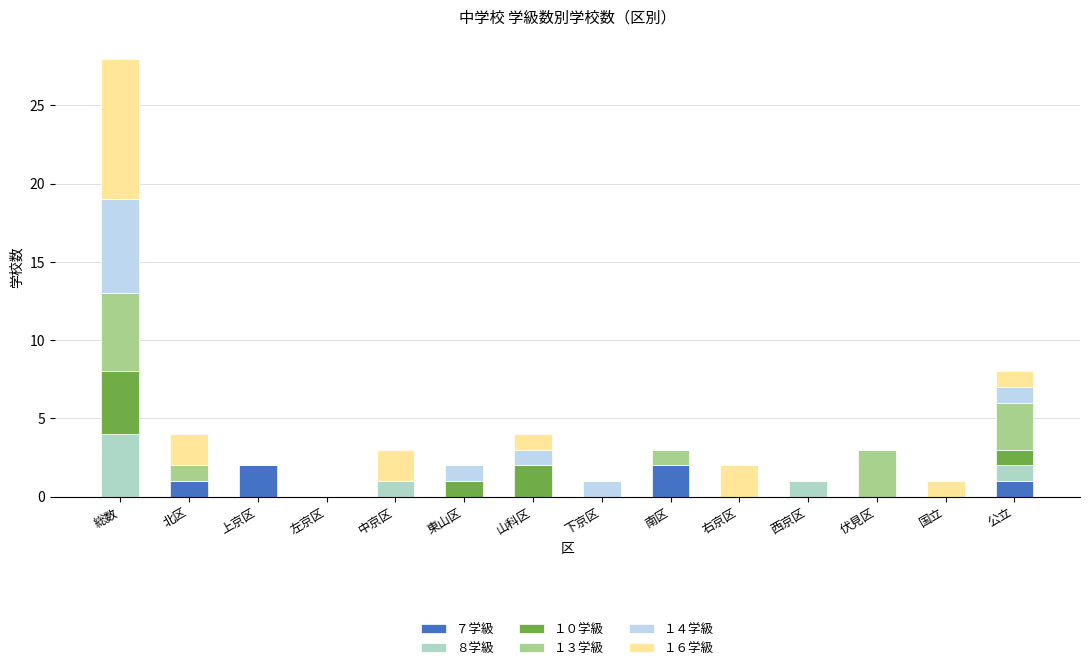

The value of ７学級 at 伏見区 is 1. True or false?

False